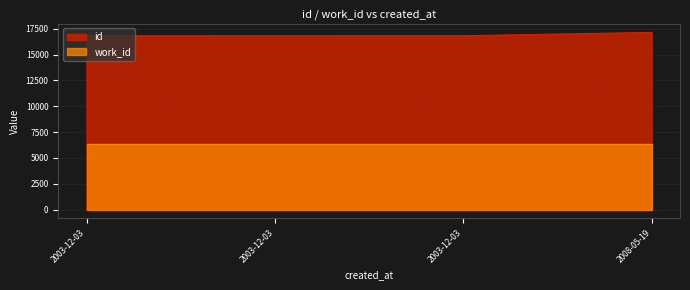

How many data points are less than 16818?

2